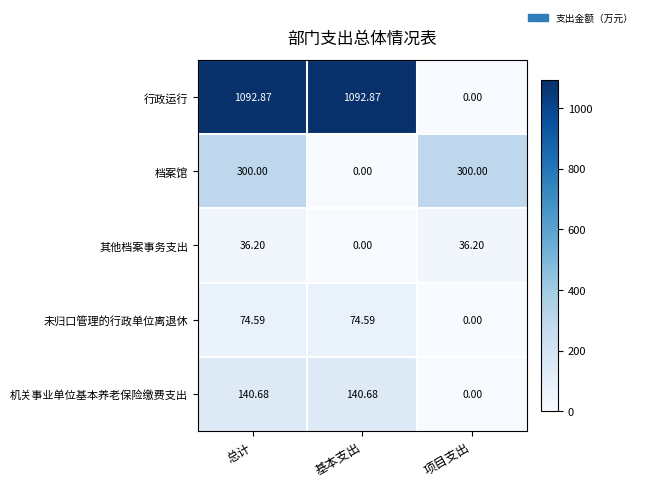

Which series changed the most between 基本支出 and 项目支出?

行政运行